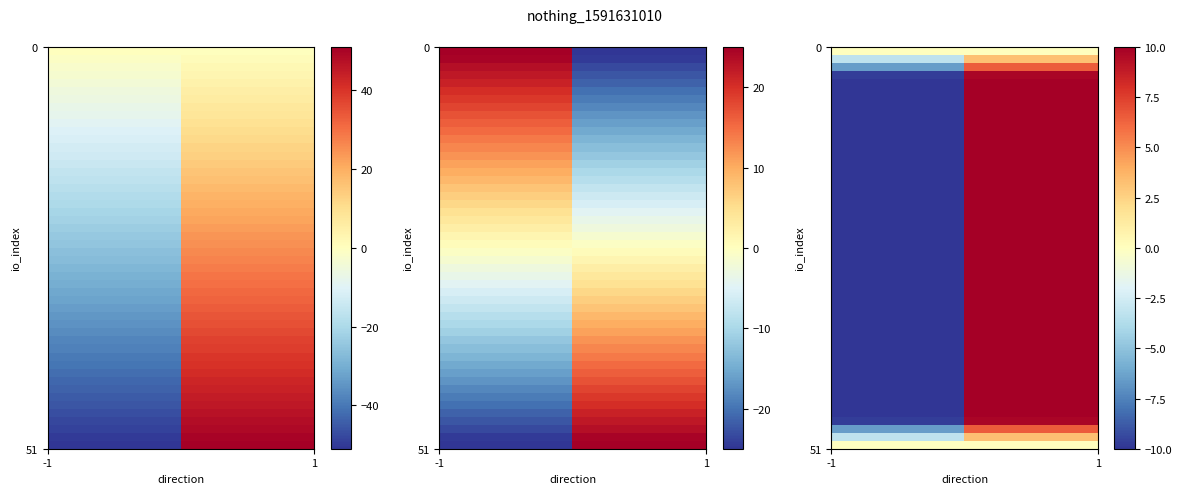

What is the difference between the highest and lowest values at direction?

2